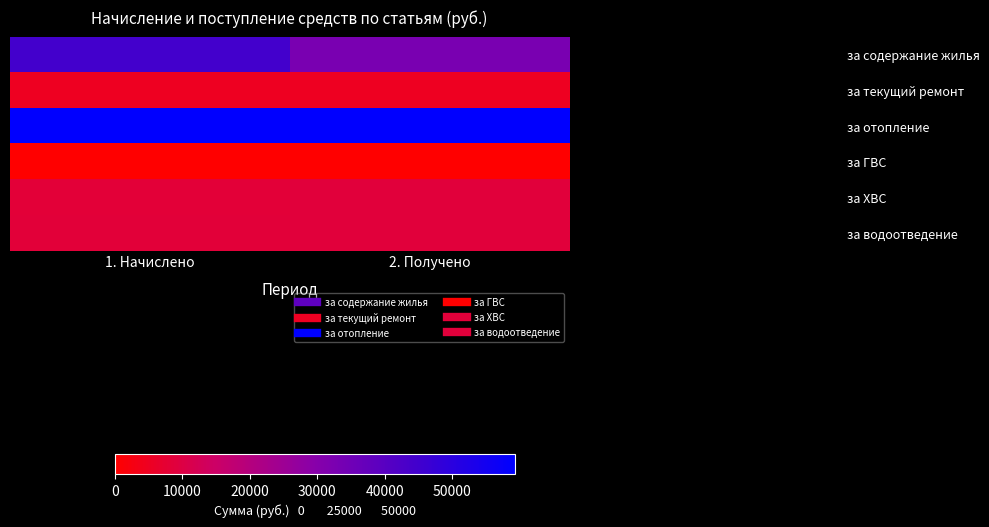

Reading left to right, extract all data points from this chart.

за содержание жилья: 1. Начислено=44533.4	2. Получено=32868.2
за текущий ремонт: 1. Начислено=4884.4	2. Получено=4995.6
за отопление: 1. Начислено=59060.2	2. Получено=59282.1
за ГВС: 1. Начислено=0.0	2. Получено=0.0
за ХВС: 1. Начислено=8295.8	2. Получено=8634.9
за водоотведение: 1. Начислено=8375.5	2. Получено=8779.7